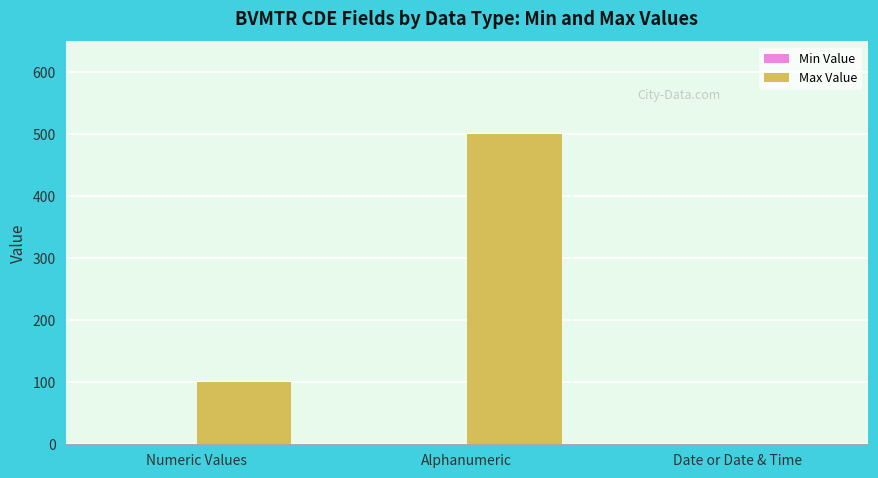

Are the bars horizontal?

No